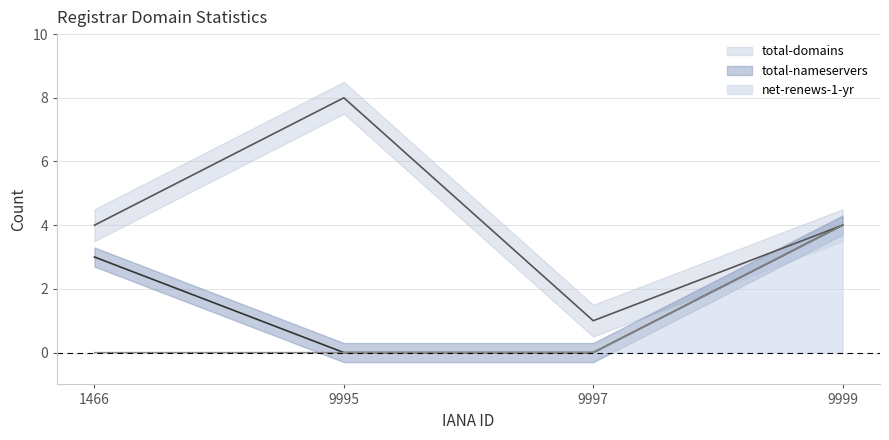

Count the total-nameservers values in the range 0 to 4.

4